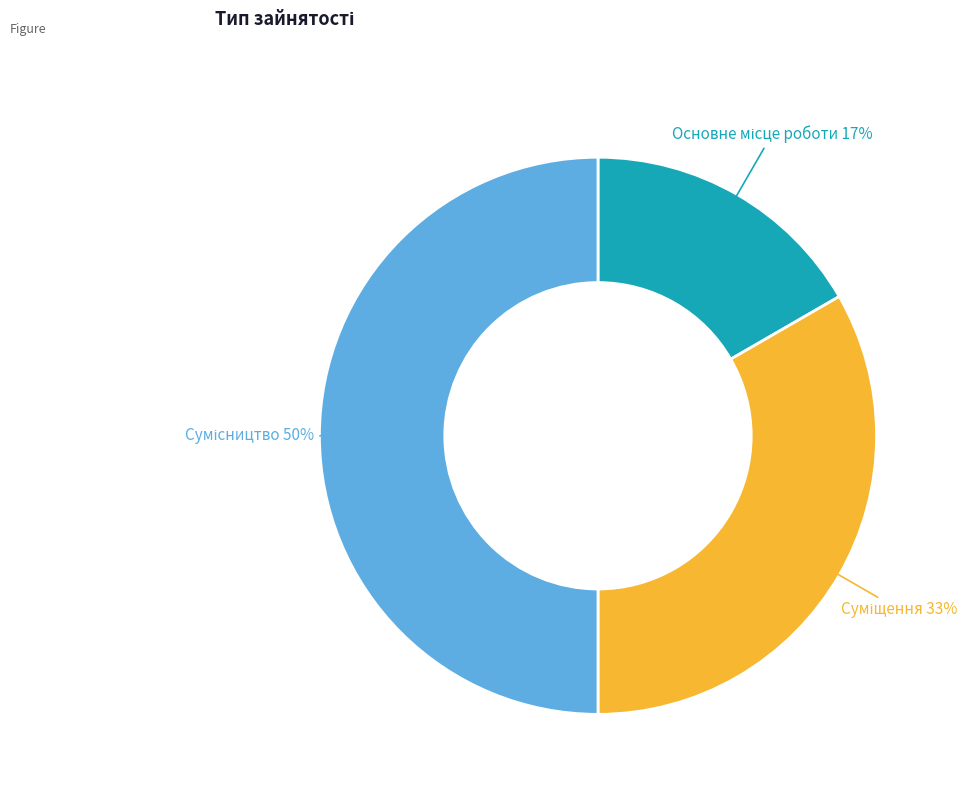

To the nearest percent, what is the difference between the largest and smallest slice percentages?

33%